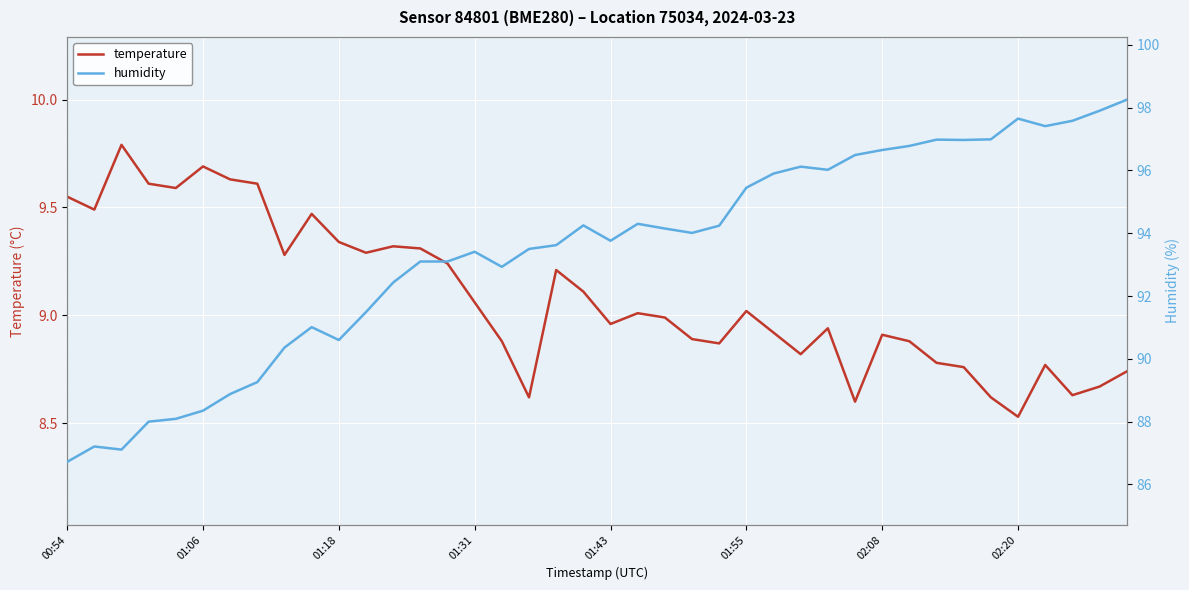

True or false: temperature has a value of 5.6 at 00:54.

False